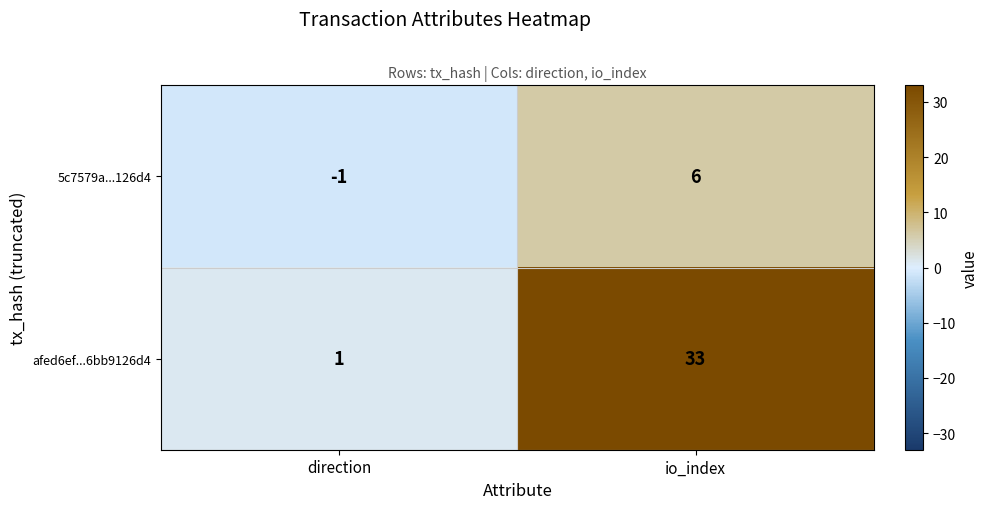

Which series has the largest range (max minus min)?

afed6ef...6bb9126d4